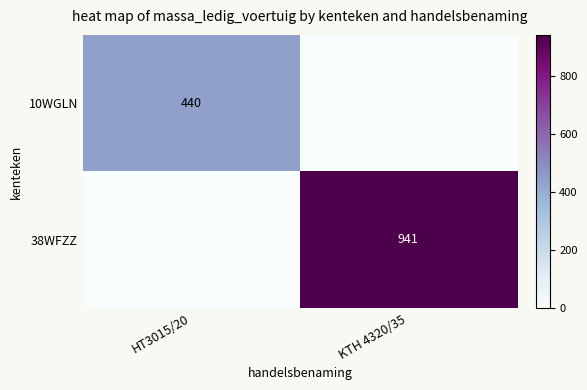

The value of 38WFZZ at KTH 4320/35 is 941. True or false?

True